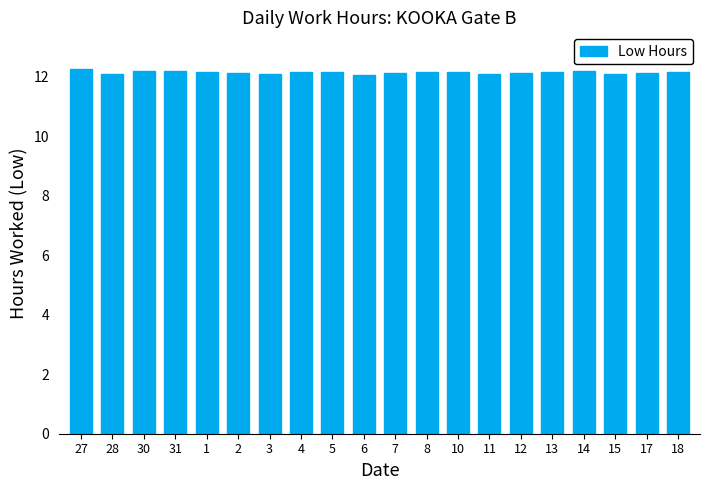

How many series are shown in this chart?

1